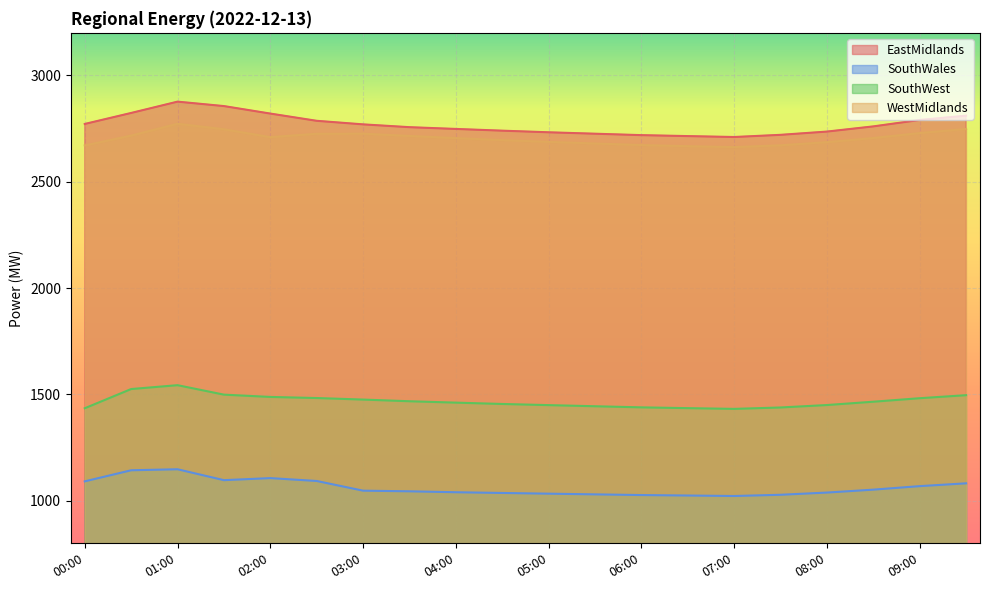

Is the value of SouthWales at 05:30 greater than the value of EastMidlands at 07:00?

No